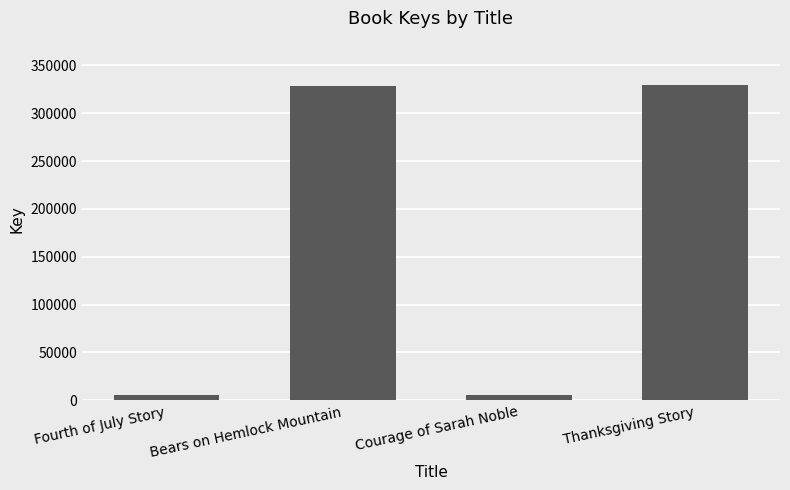

At which label is the value closest to 167250?

Bears on Hemlock Mountain